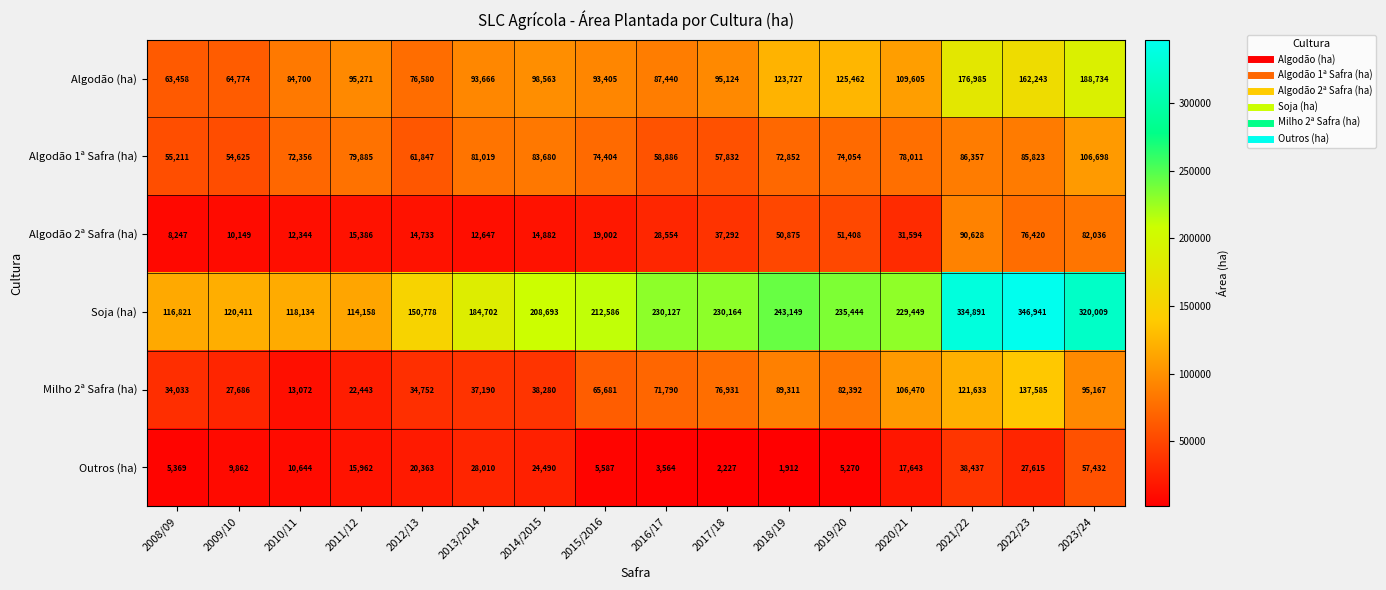

Count the number of data series in this chart.

6